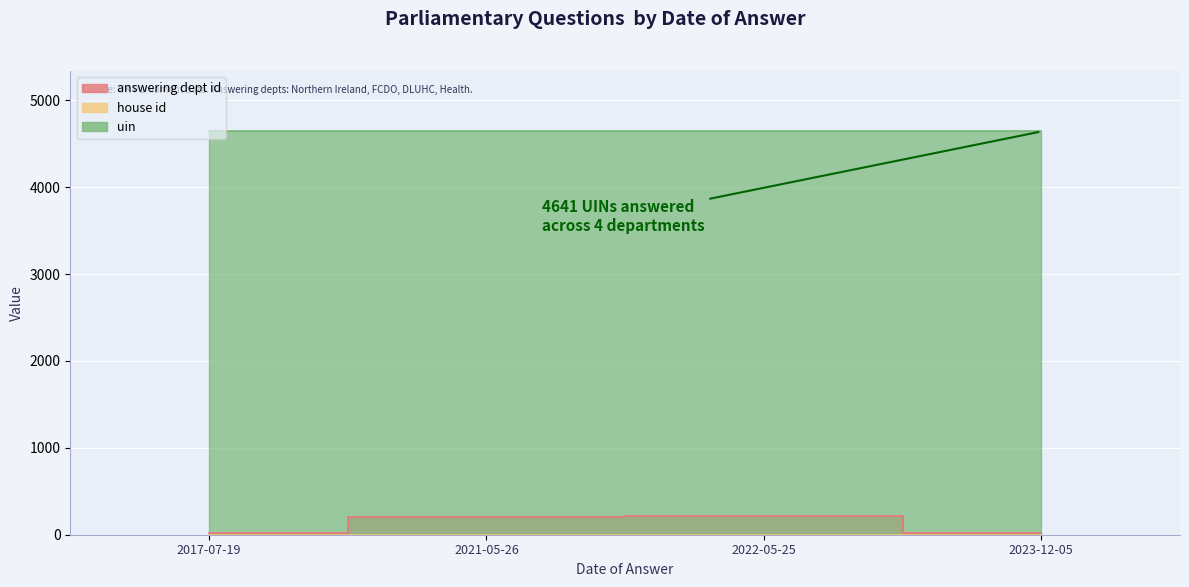

True or false: answering dept id has more than 0 interior local peaks.

True